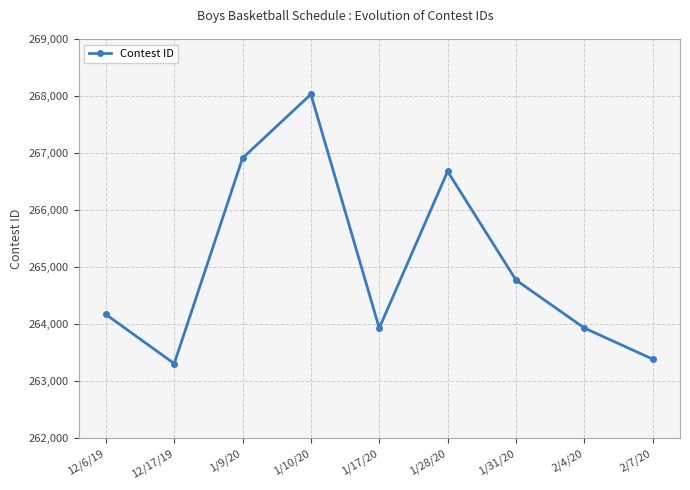

What is the label of the 6th point from the left?

1/28/20